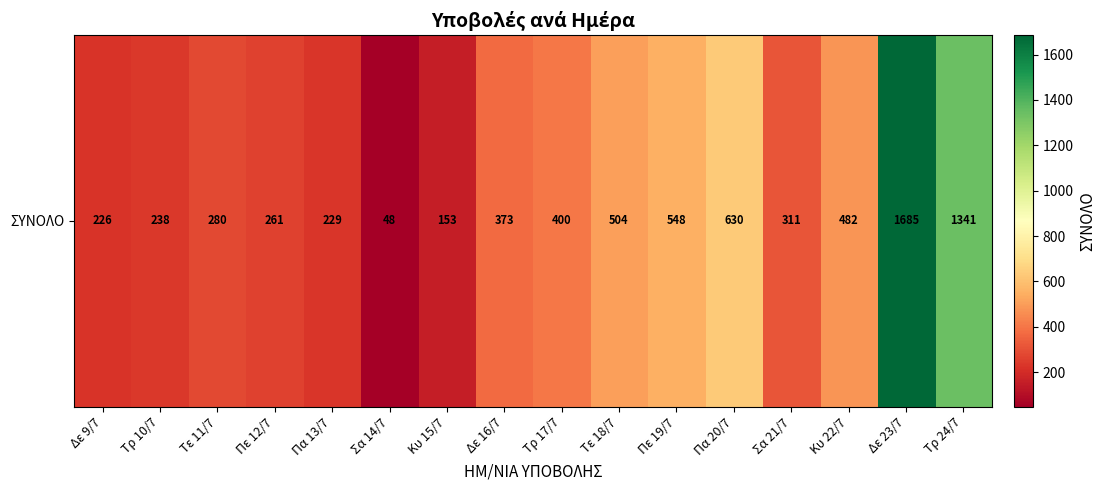

Which label corresponds to the smallest value in the chart?

Σα 14/7